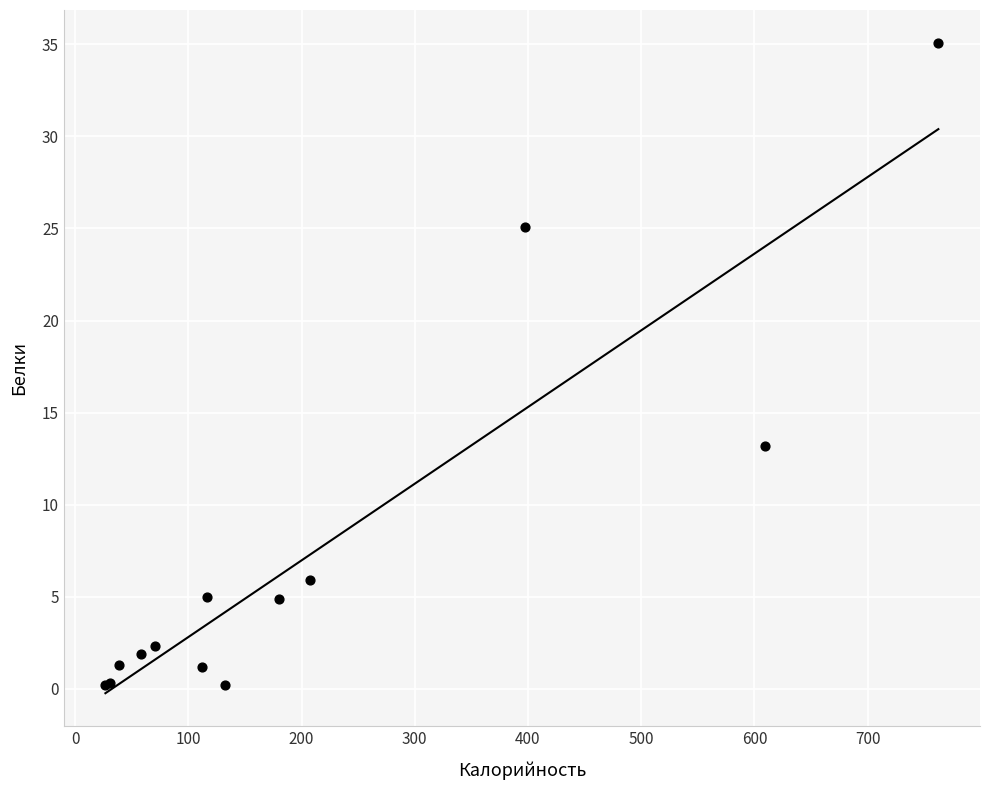

What Y value in the scatter plot is closest to 17?

13.2